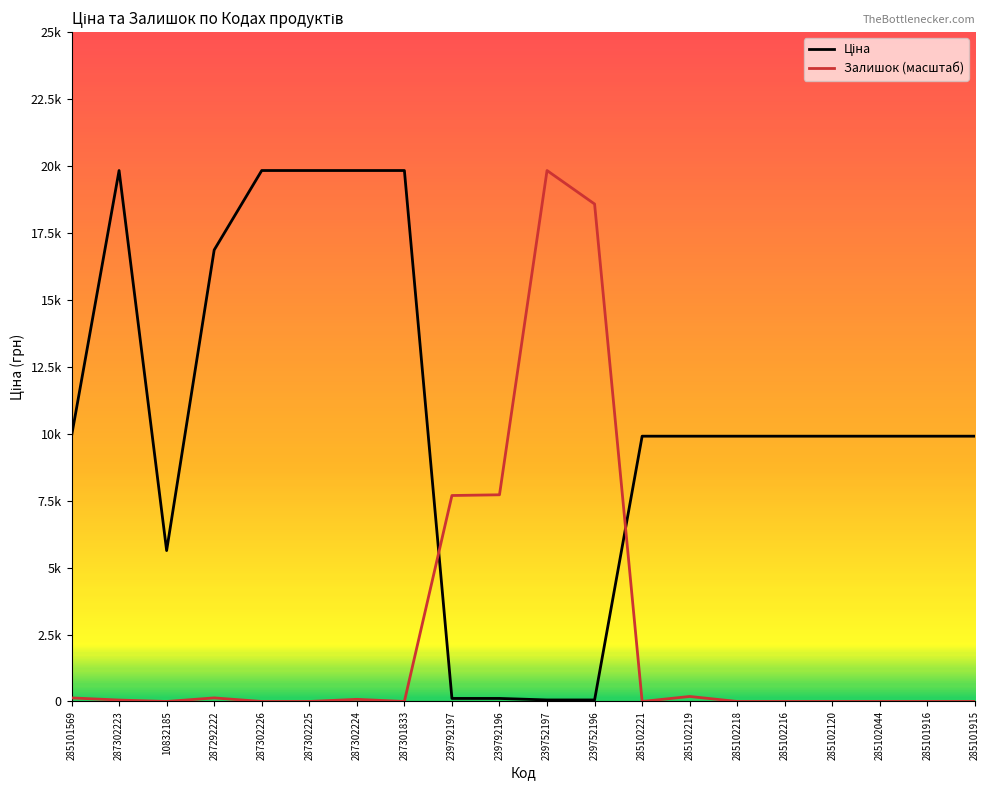

Does the chart have visible grid lines?

No